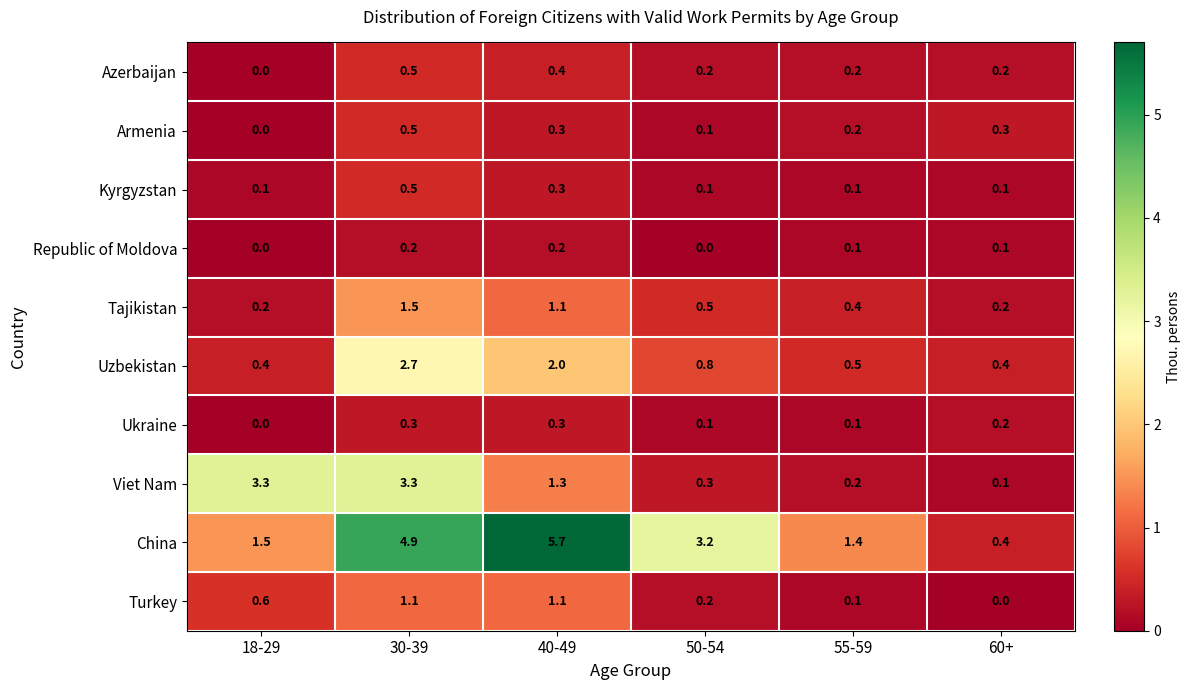

What is the sum of all Tajikistan values?

3.9